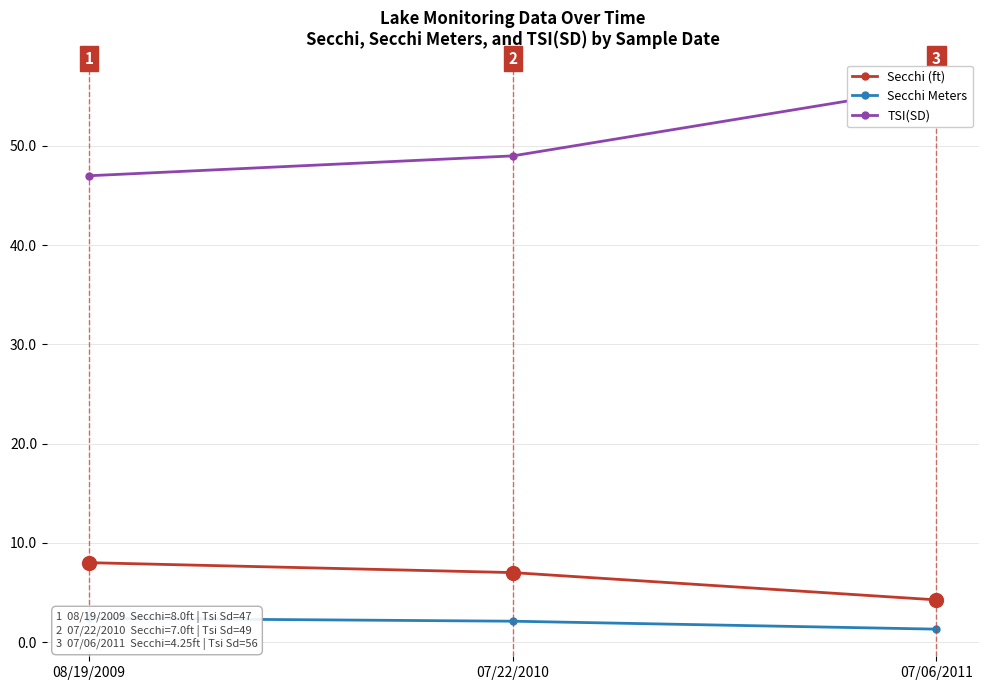

List the series in order of their peak value, lowest first.

Secchi Meters, Secchi, Tsi Sd